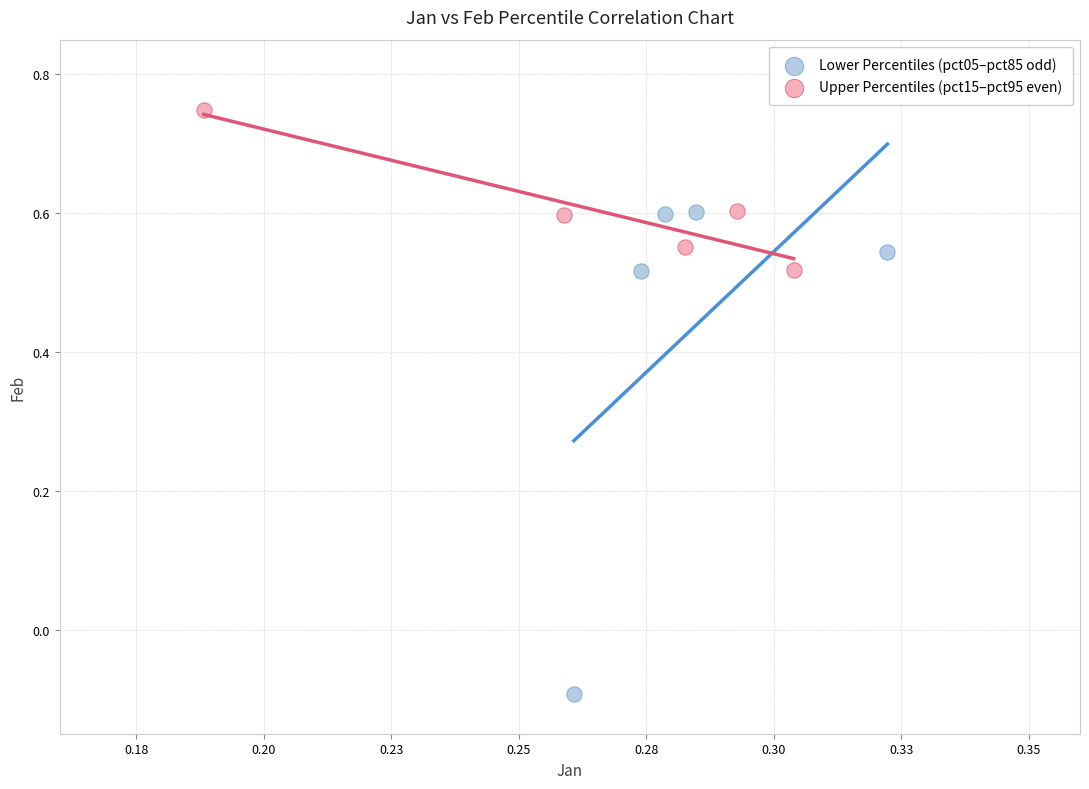

What are all the series names shown in the legend?

Lower Percentiles (pct05–pct85 odd), Upper Percentiles (pct15–pct95 even)